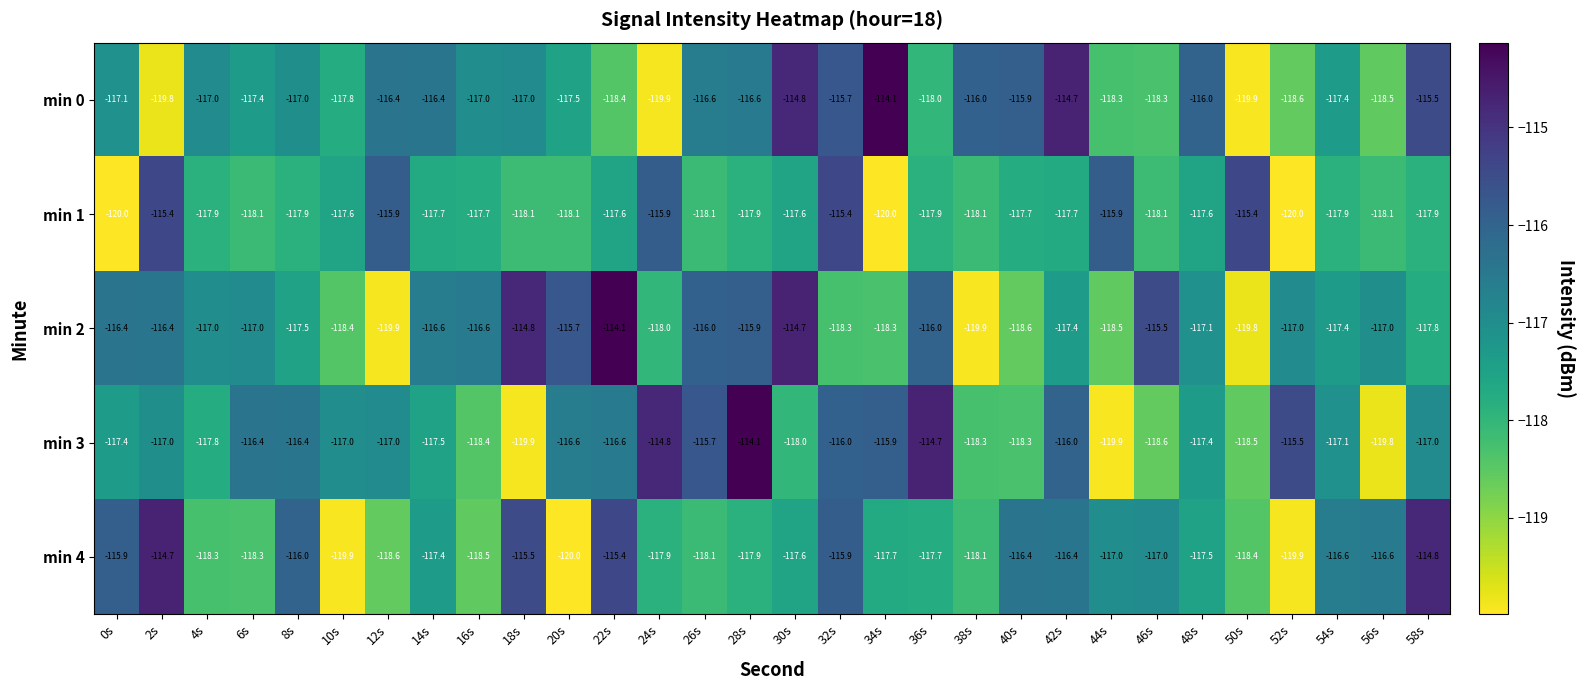

What is the spread (max minus min) of values at 4s?

1.3